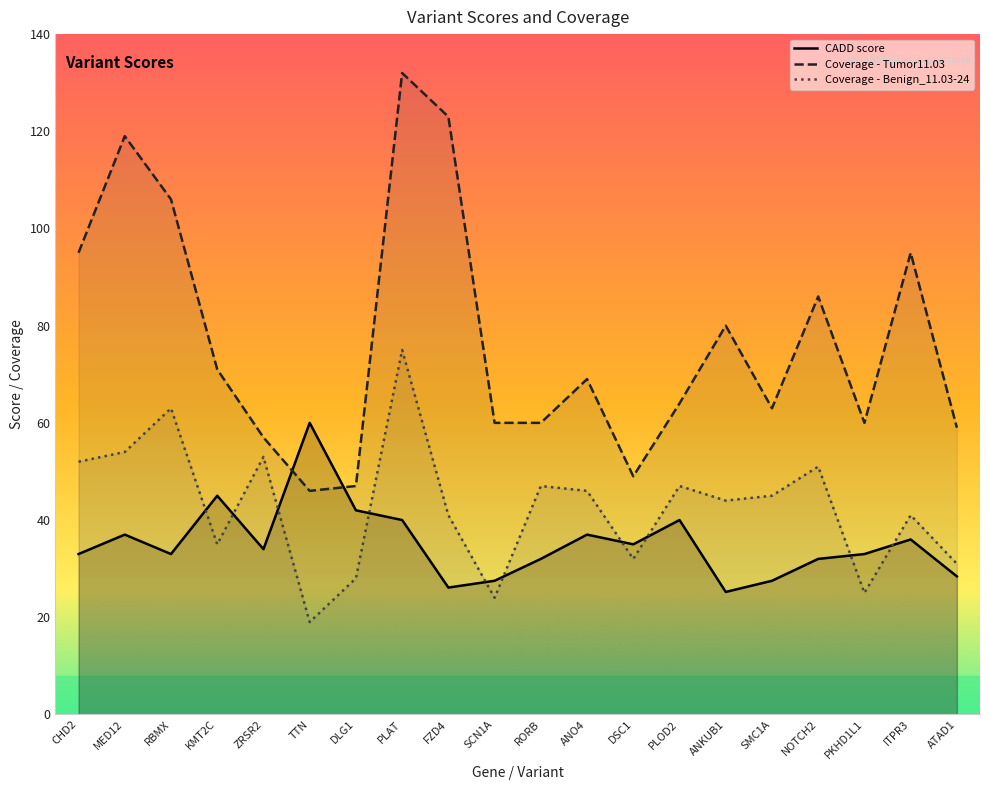

Which series has the largest total across all categories?

Coverage - Tumor11.03